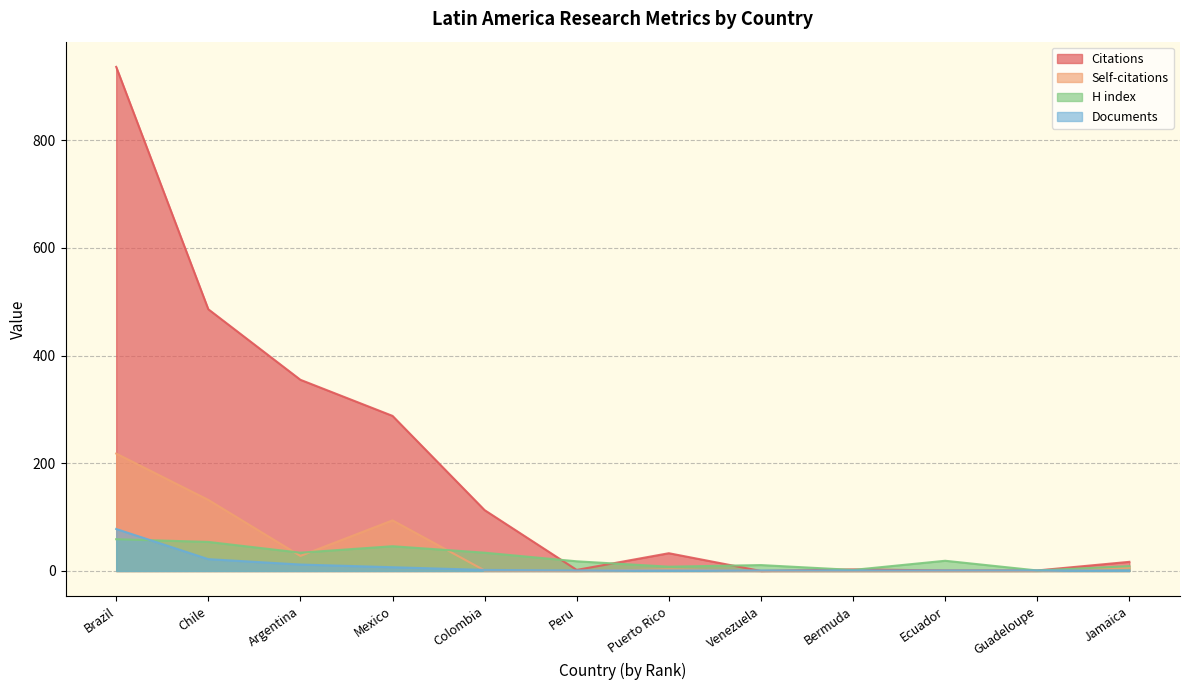

Which category has the highest value in the H index series?

Brazil